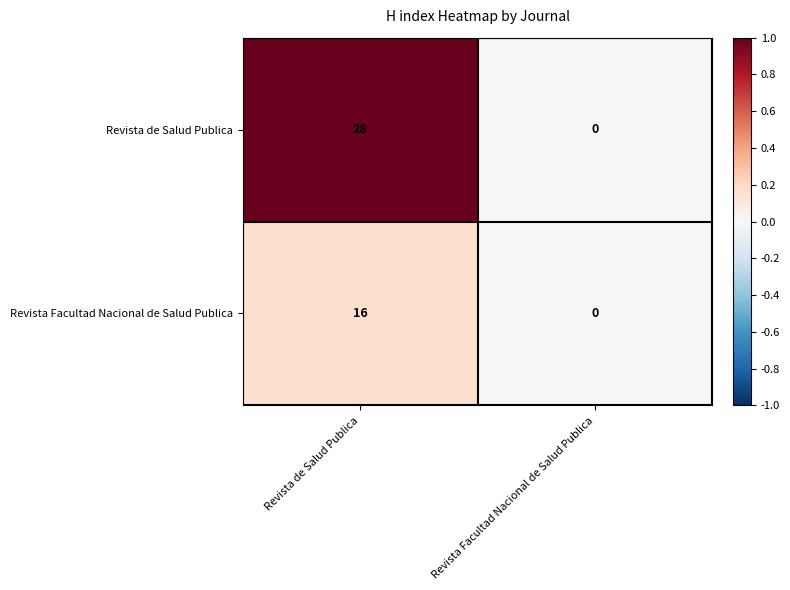

Is the value of Revista de Salud Publica at Revista Facultad Nacional de Salud Publica greater than the value of Revista Facultad Nacional de Salud Publica at Revista de Salud Publica?

No